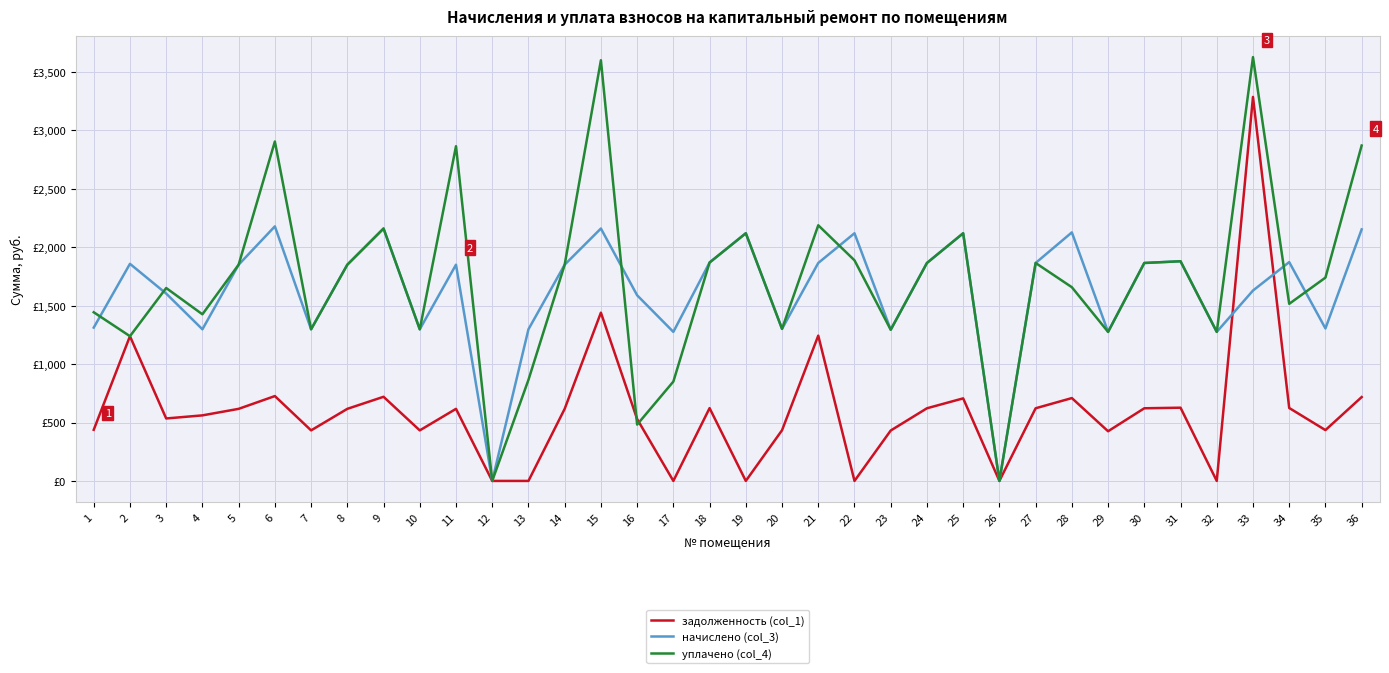

Between which two adjacent categories do задолженность (col_1) and уплачено (col_4) first intersect?

15 and 16